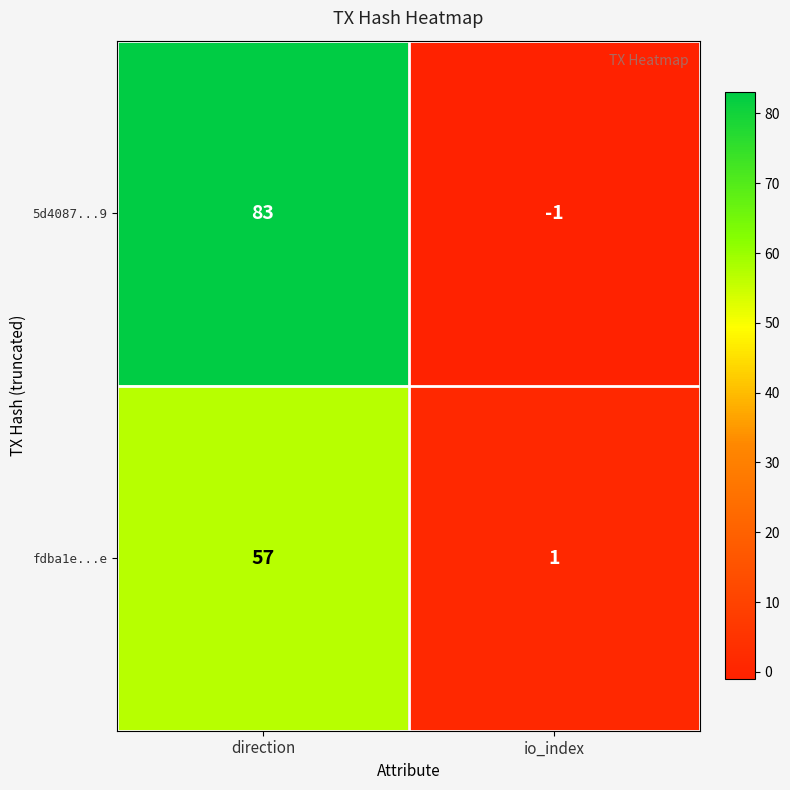

What is the difference between the fdba1e...e values at direction and io_index?

56